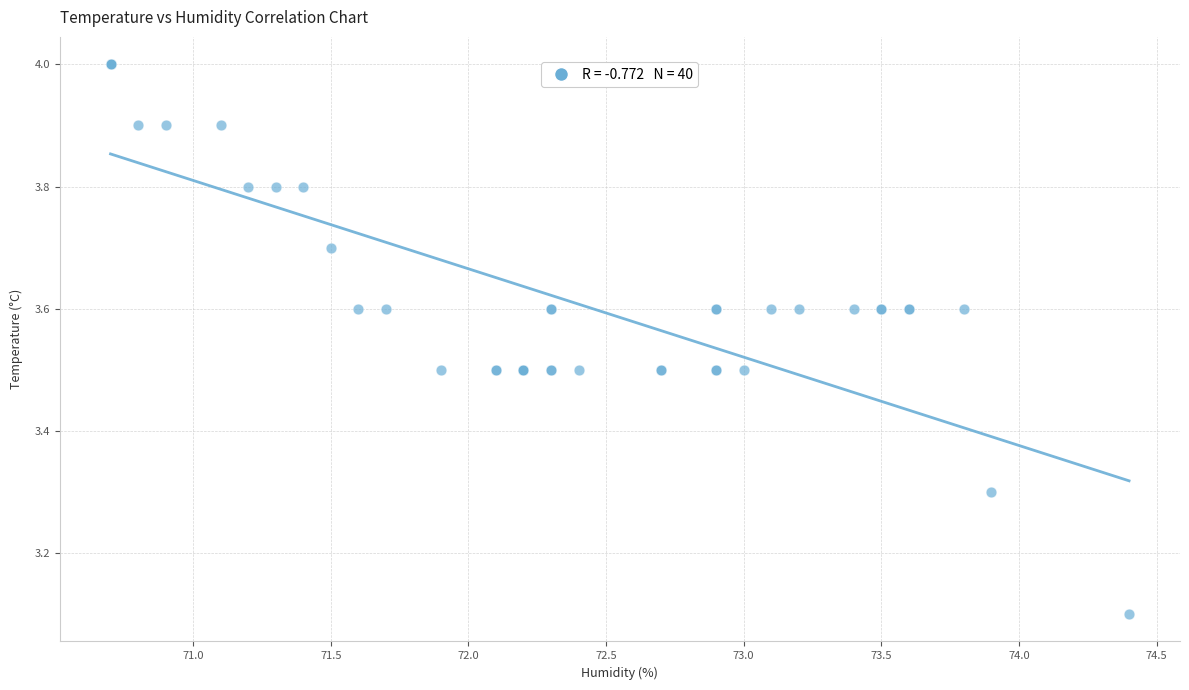

What Y value in the scatter plot is closest to 3?

3.1